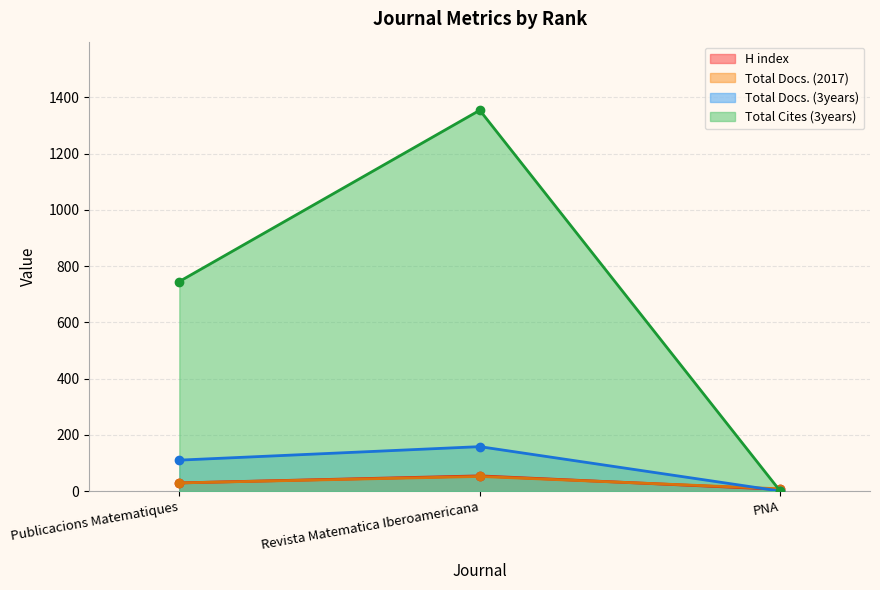

Count the number of categories in the chart.

3